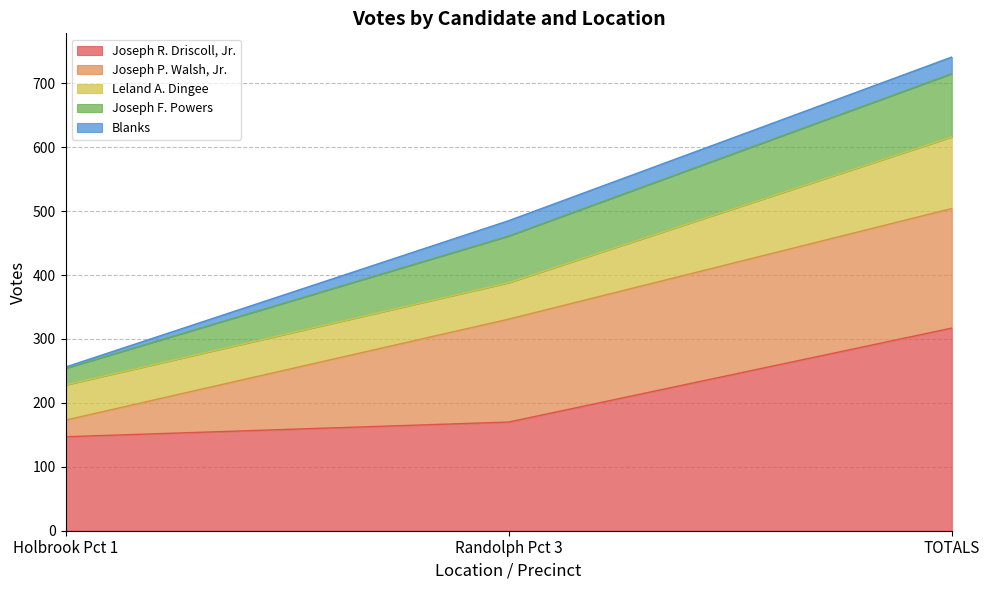

Is it true that Joseph R. Driscoll, Jr. equals 490 at TOTALS?

False